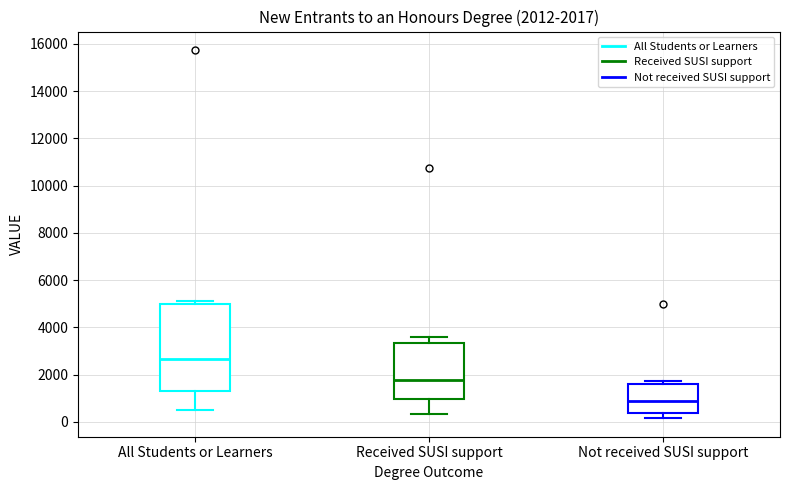

Which box is the tallest, from its lower edge to its upper edge?

All Students or Learners